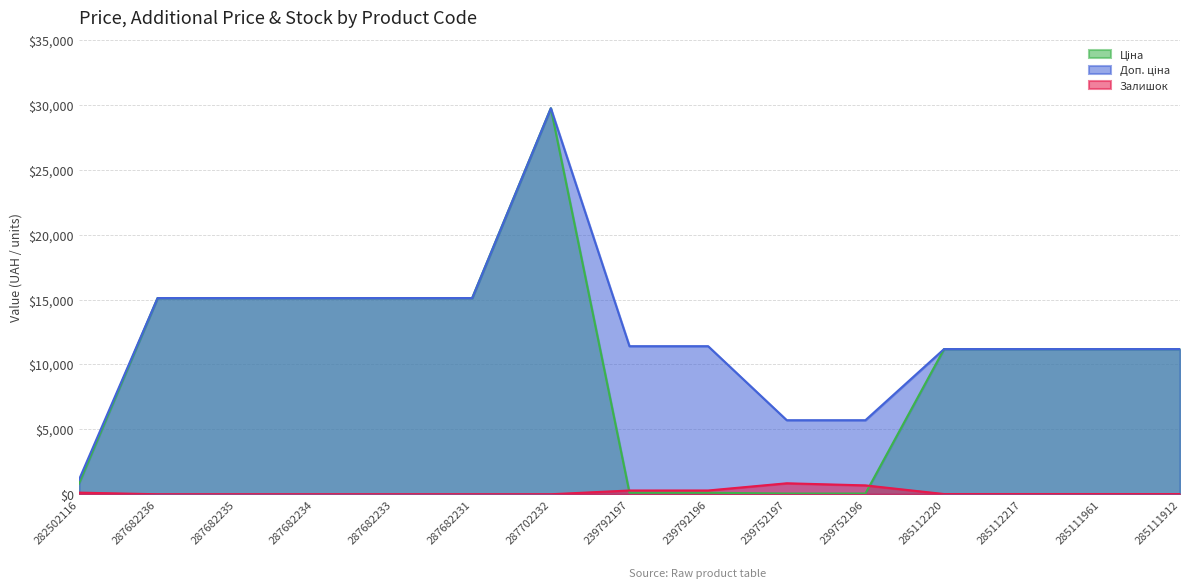

What is the difference between the Залишок values at 239752197 and 287682231?

845.0